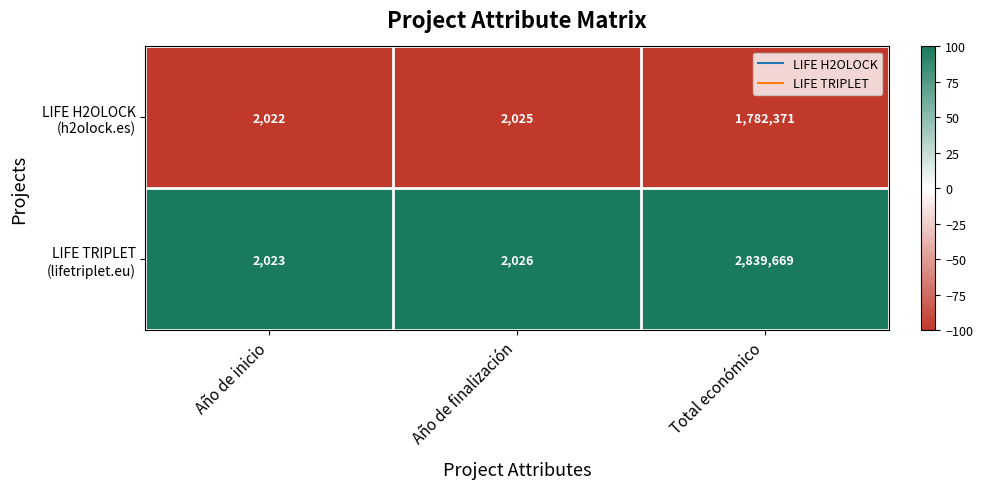

What is the total value across all series at Total económico?

4622040